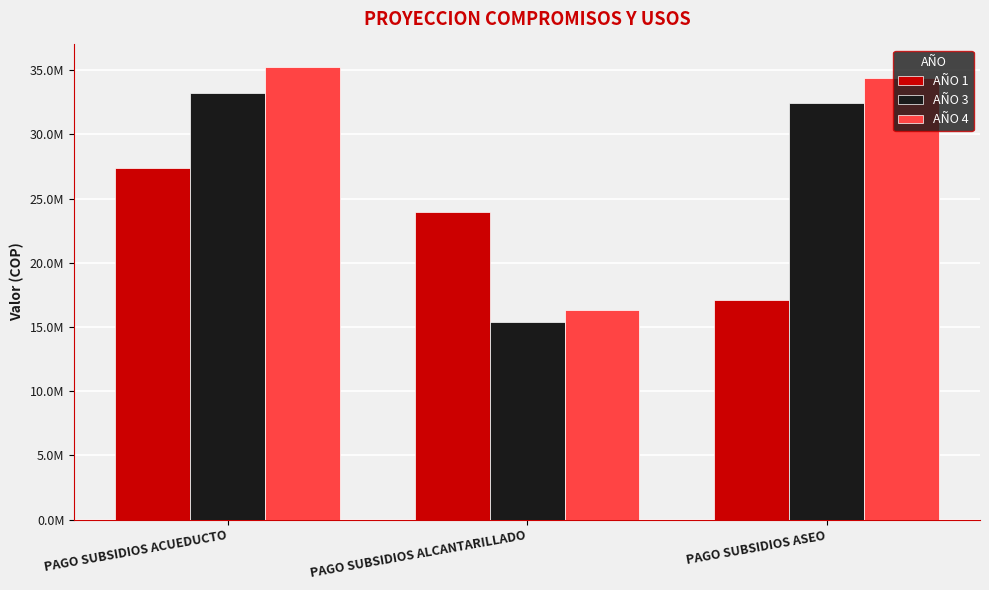

Are the bars horizontal?

No